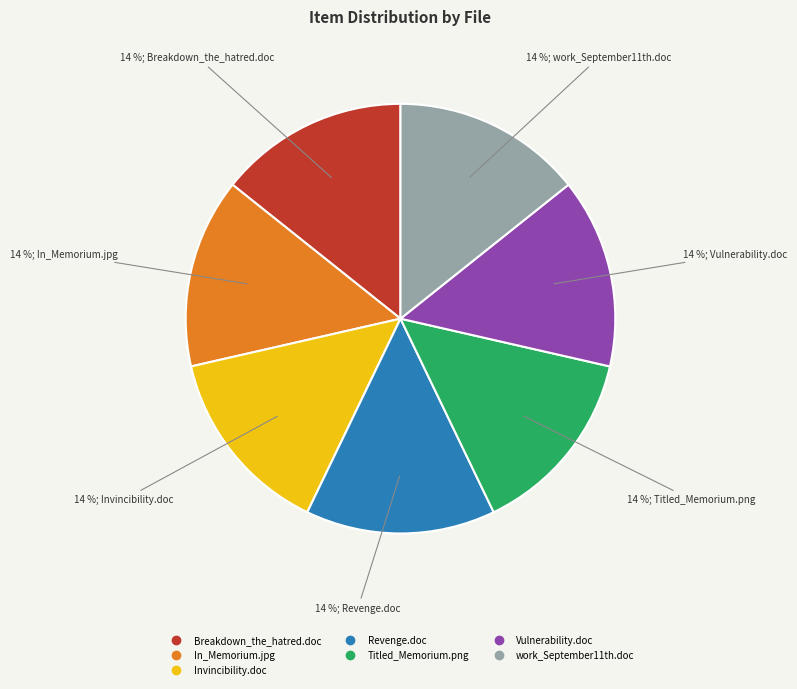

True or false: Titled_Memorium.png accounts for 26% of the total.

False